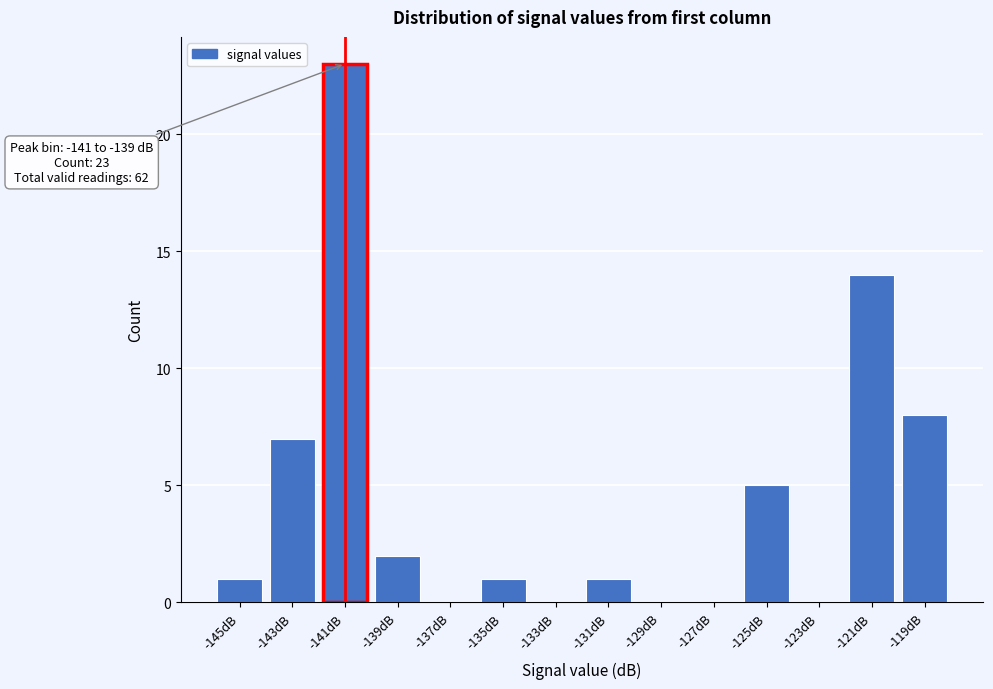

Reading right to left, what are all the values shown in this chart?

-119dB=8	-121dB=14	-123dB=0	-125dB=5	-127dB=0	-129dB=0	-131dB=1	-133dB=0	-135dB=1	-137dB=0	-139dB=2	-141dB=23	-143dB=7	-145dB=1